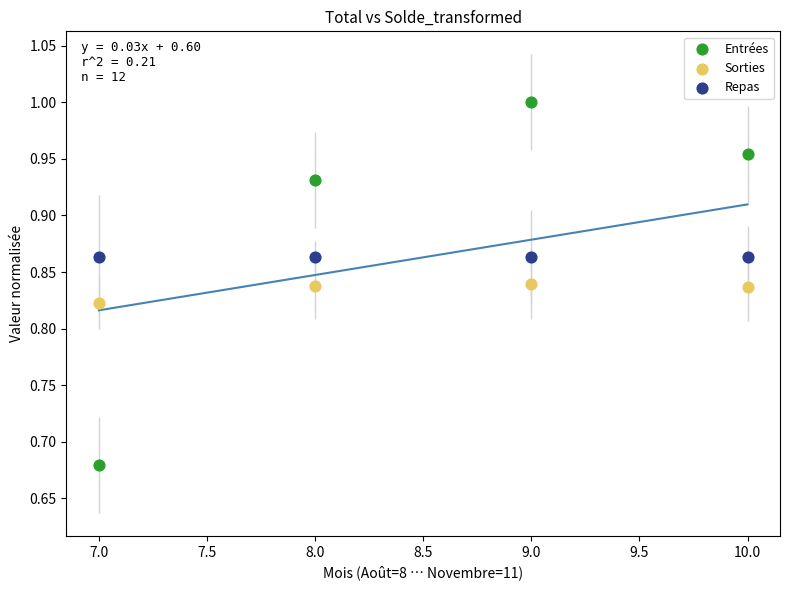

Which series contains the highest Y value?

Entrées